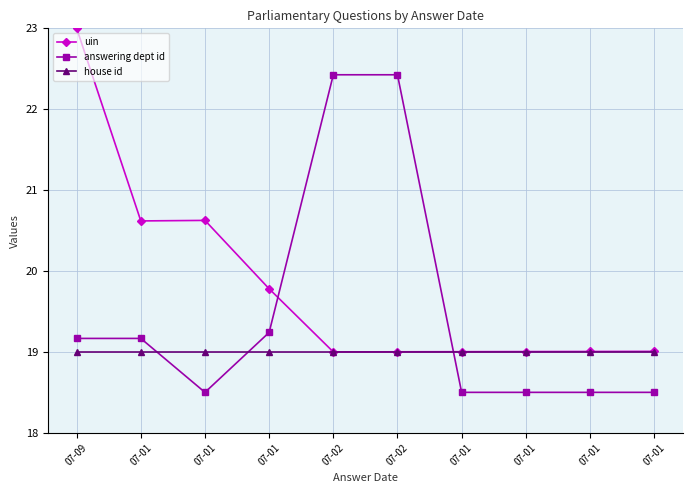

Count the number of categories in the chart.

10